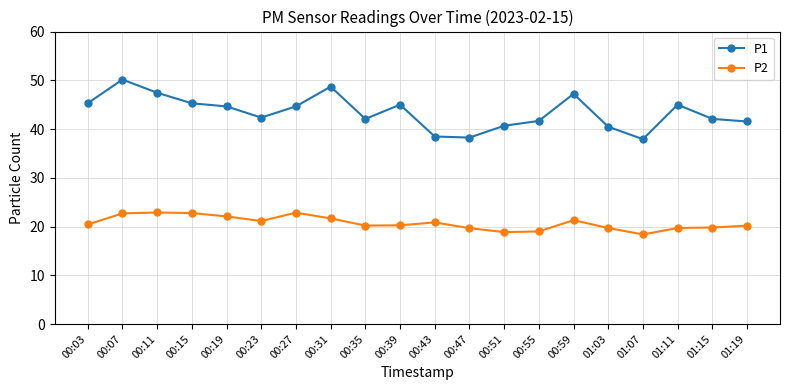

The P1 series shows 75.7 at 00:59. True or false?

False